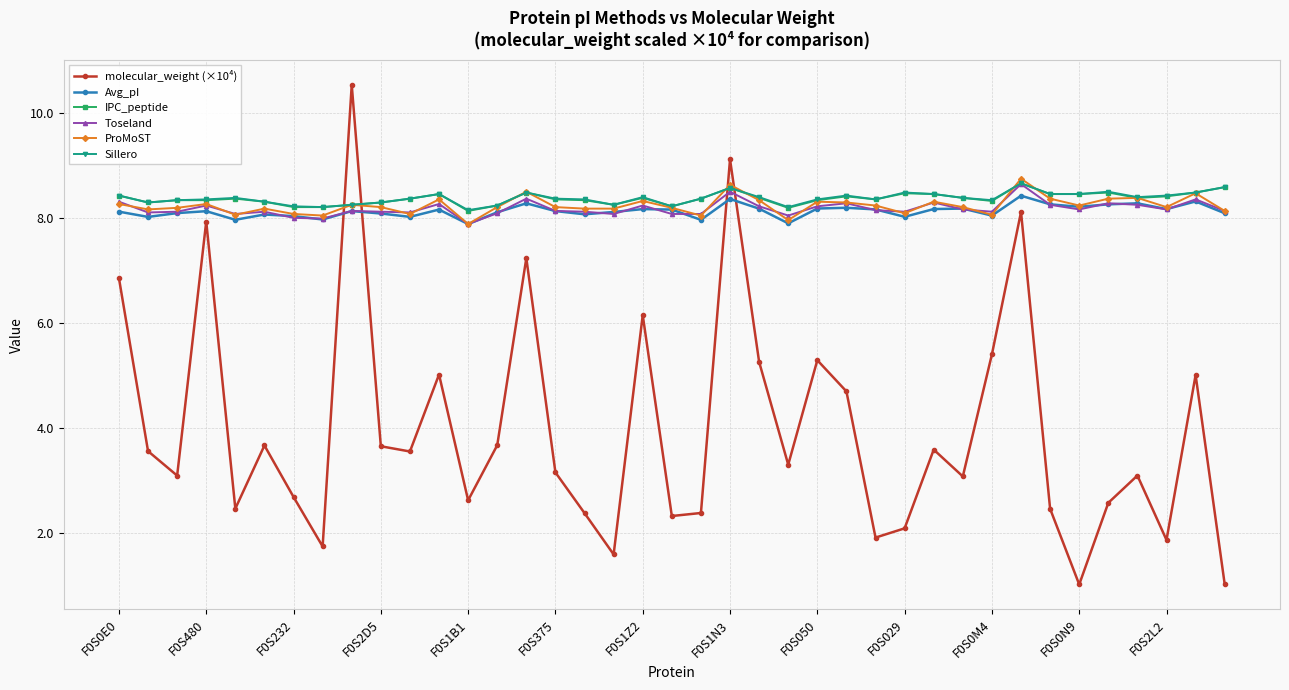

What is the highest value of the IPC_peptide series?

8.7